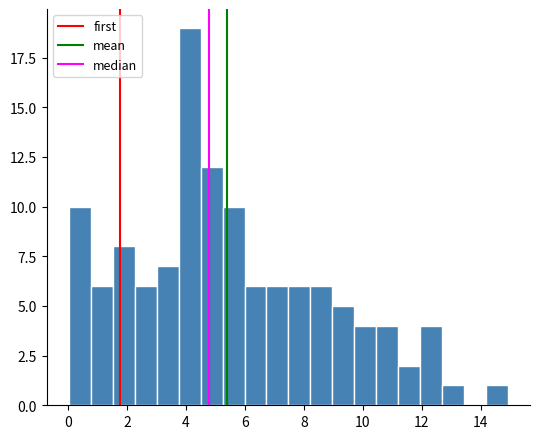

Read against the x-axis, roughly where is the centre of the tallest bar?

4.2